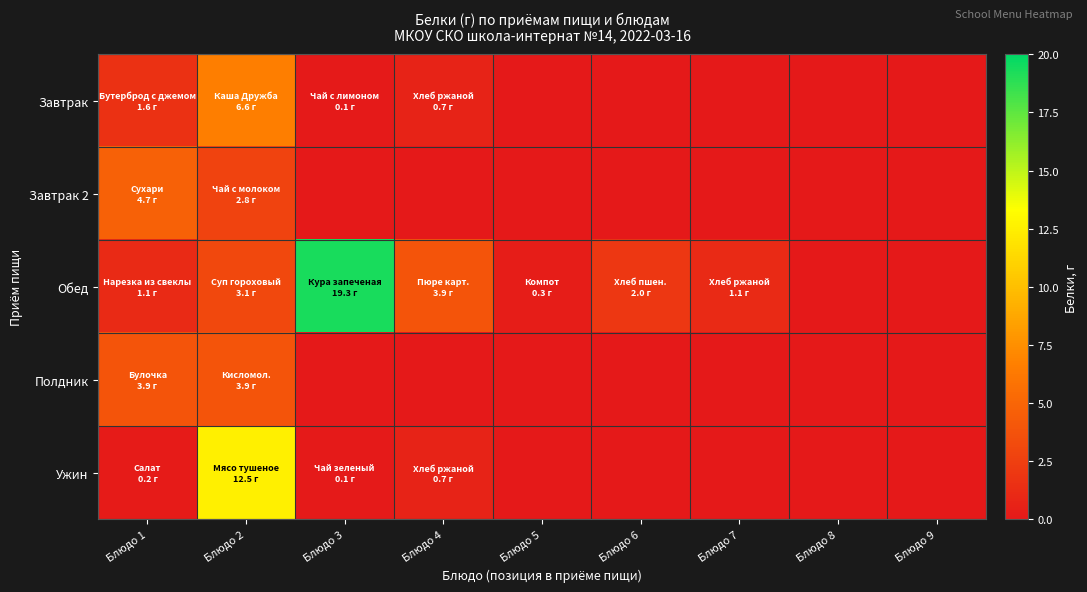

Between Блюдо 7 and Блюдо 9, which series saw the biggest shift?

Обед